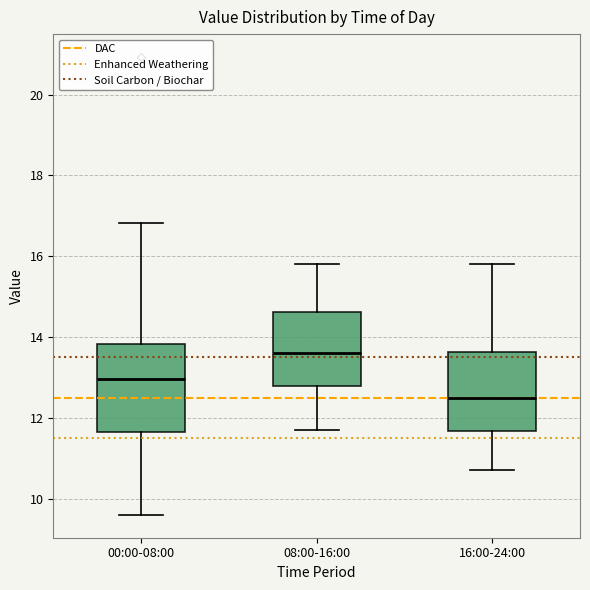

Which box's median line is the lowest?

16:00-24:00